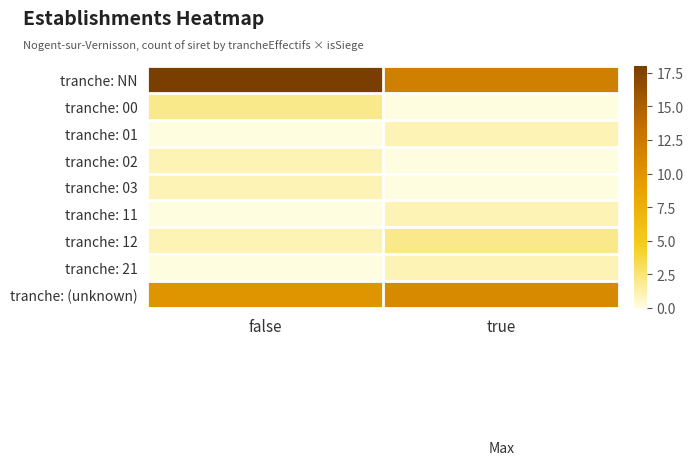

What is the maximum value shown in the chart?

18